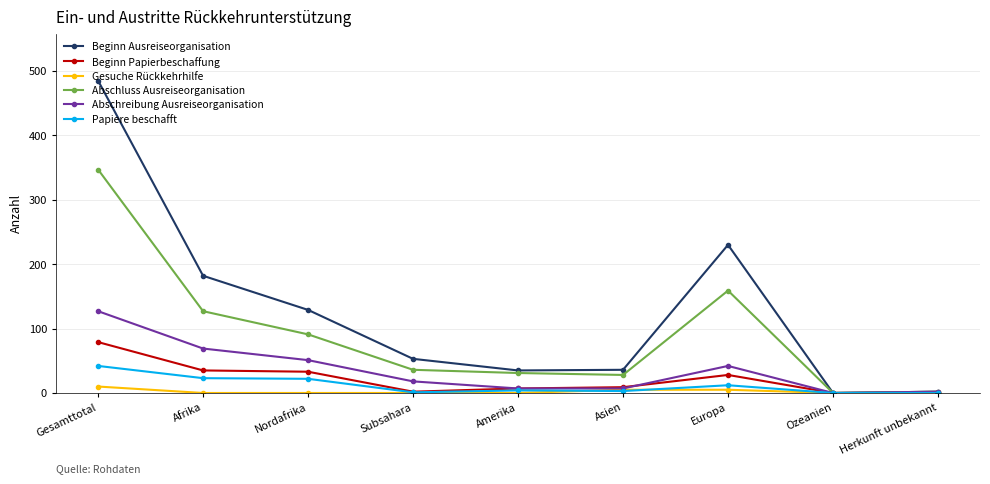

Is the value of Beginn Papierbeschaffung at Subsahara greater than the value of Beginn Ausreiseorganisation at Nordafrika?

No